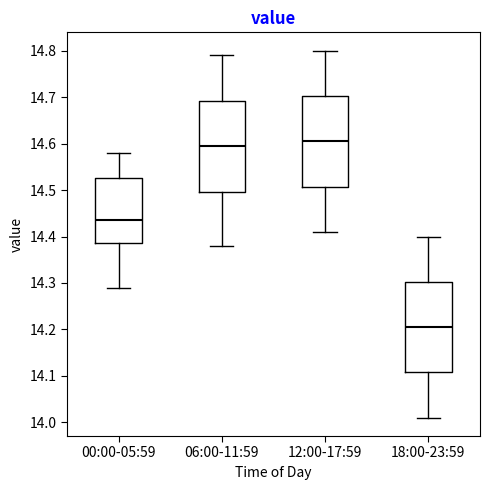

Which box has the highest median line?

12:00-17:59